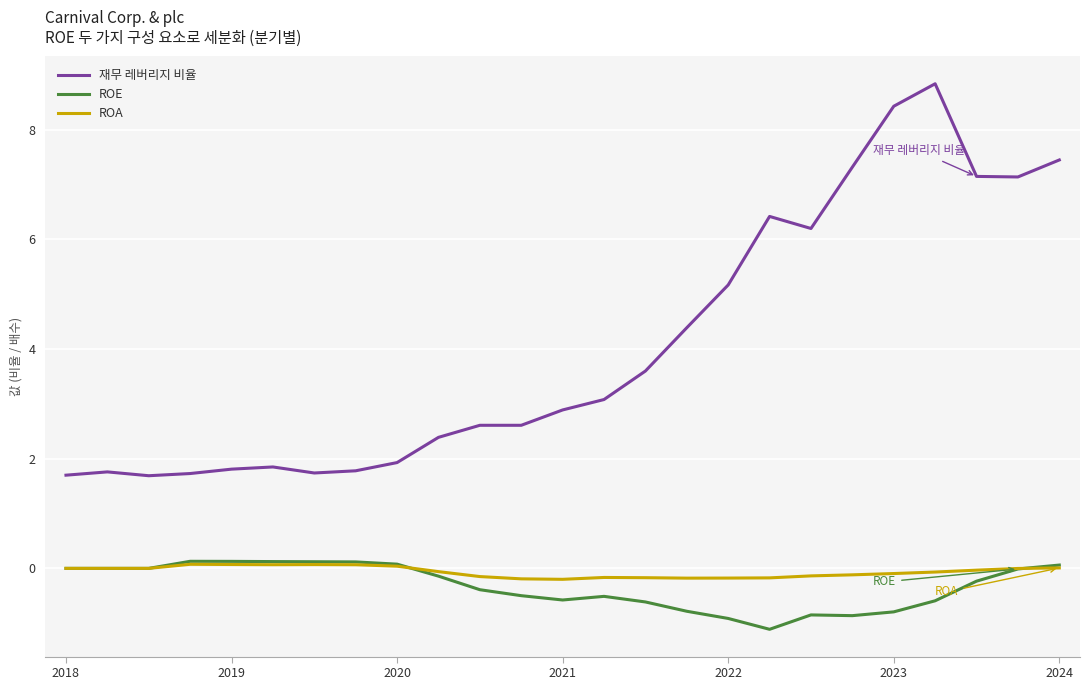

Which series has the largest total across all categories?

재무 레버리지 비율